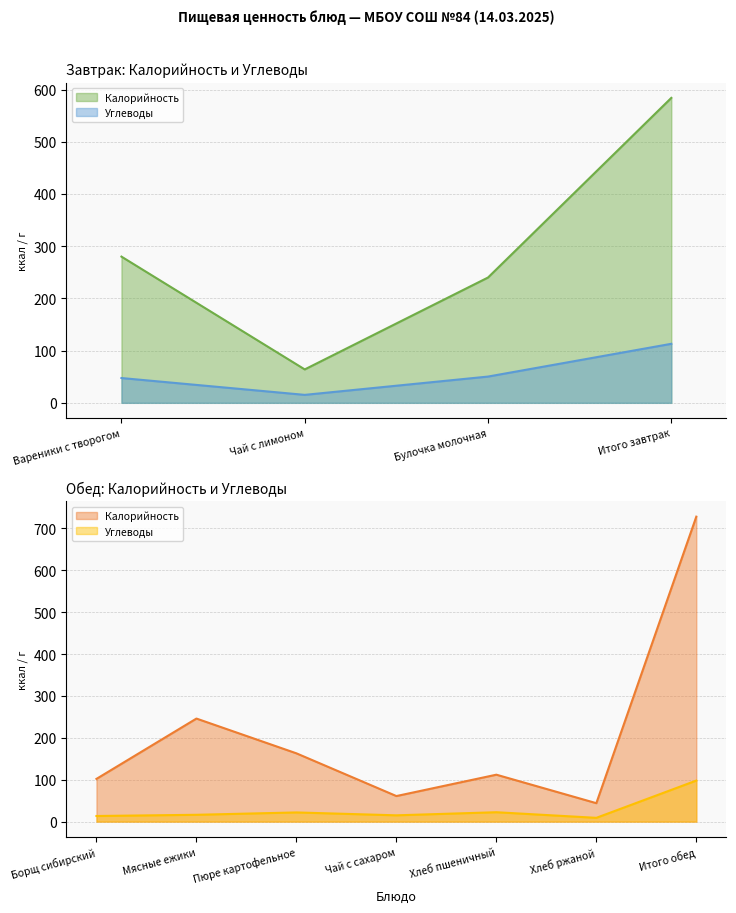

Where does the Углеводы series first go above 21?

Вареники с творогом